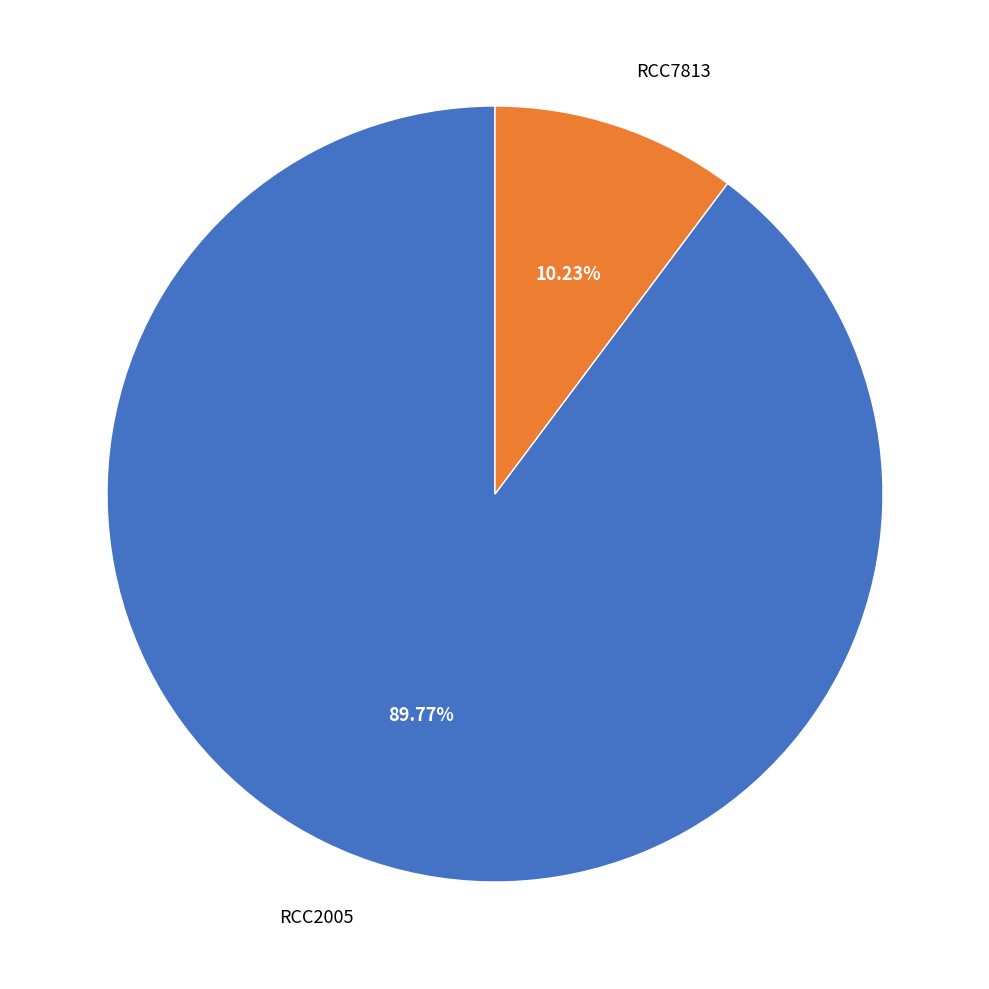

The RCC7813 slice represents 1% of the pie. True or false?

False